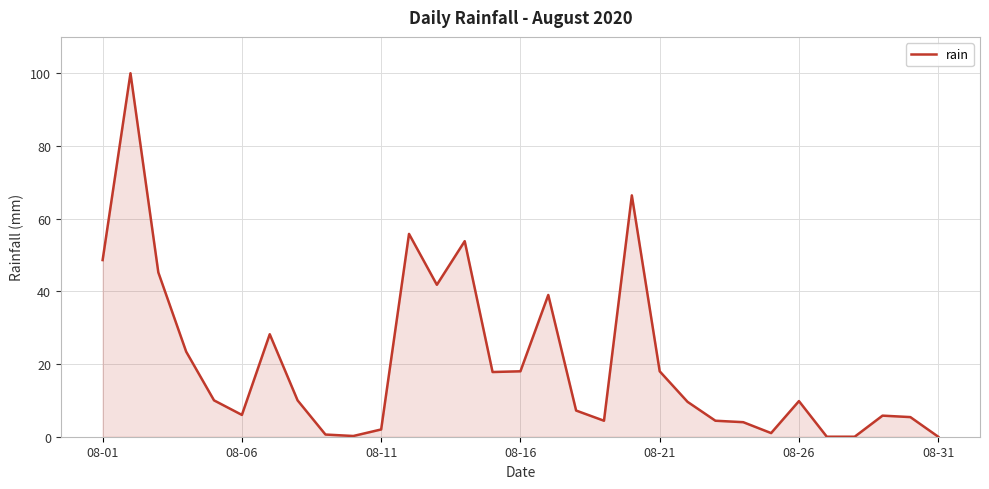

What is the greatest value displayed?

100.0